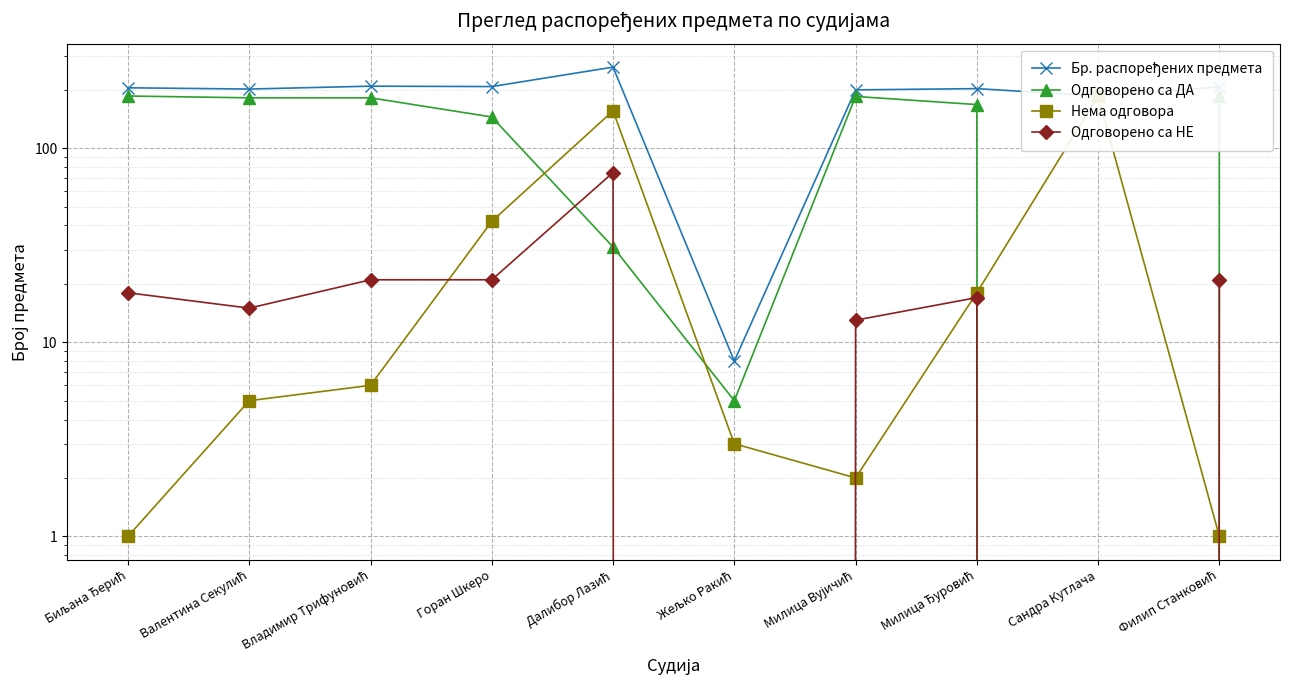

Reading left to right, extract all data points from this chart.

Бр. распоређених предмета: 205	202	209	208	262	8	200	203	186	207
Одговорено са ДА: 186	182	182	145	31	5	185	168	0	185
Нема одговора: 1	5	6	42	156	3	2	18	186	1
Одговорено са НЕ: 18	15	21	21	75	0	13	17	0	21